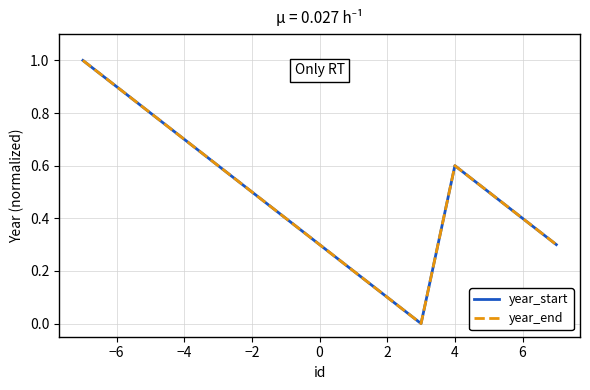

True or false: year_end and year_start cross at least once.

False